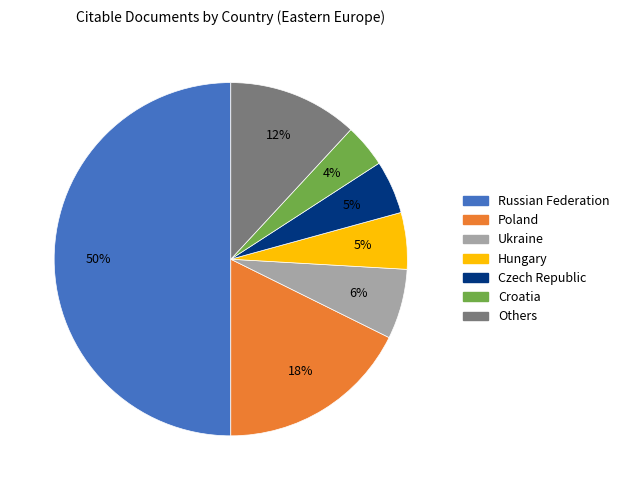

How many segments does this pie chart have?

7